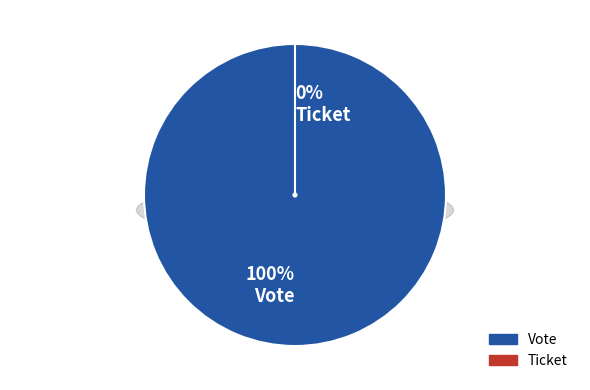

Count the number of slices in the pie.

2